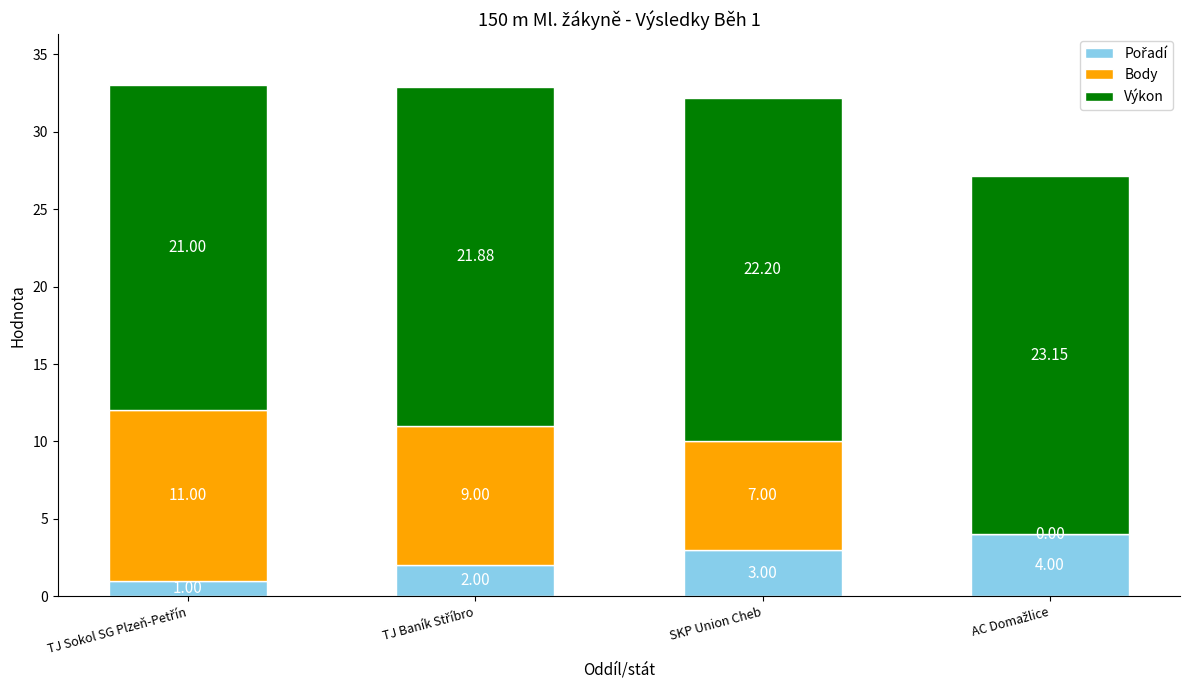

Is it true that Výkon equals 21.0 at TJ Sokol SG Plzeň-Petřín?

True